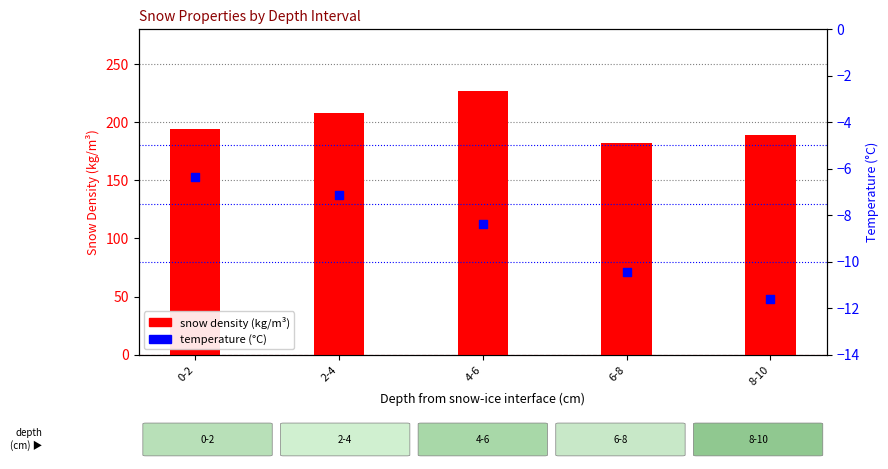

What is the total value across all series at 4-6?

218.6